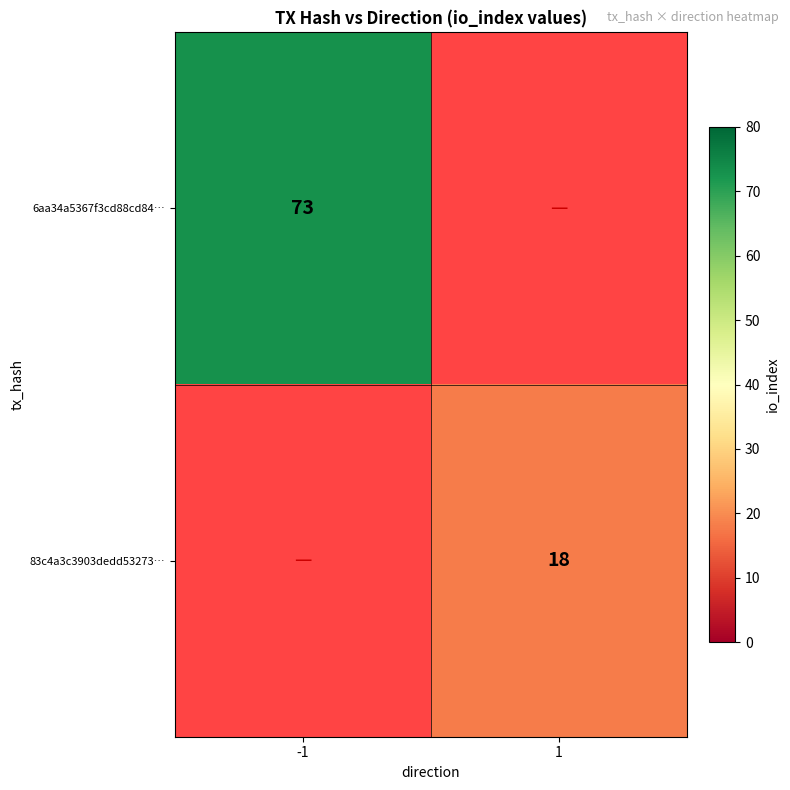

Is it true that 6aa34a5367f3cd88cd84… equals 23 at -1?

False